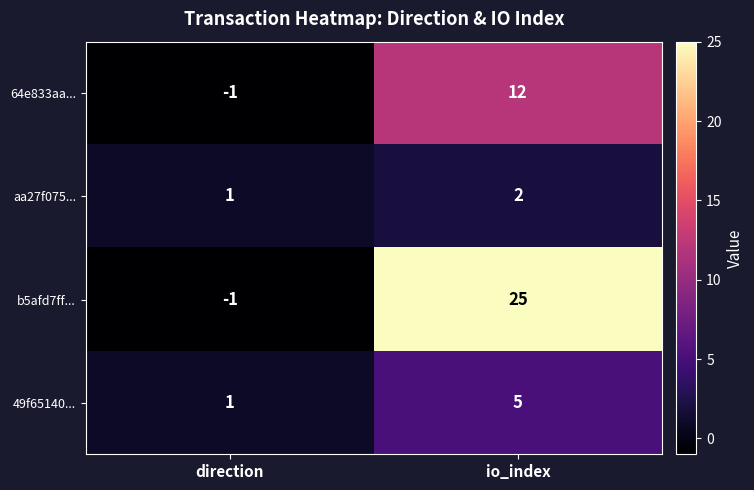

Reading right to left, extract all data points from this chart.

64e833aa...: io_index=12	direction=-1
aa27f075...: io_index=2	direction=1
b5afd7ff...: io_index=25	direction=-1
49f65140...: io_index=5	direction=1